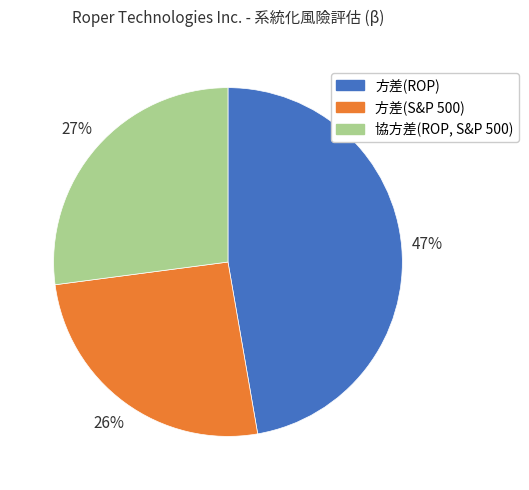

Is it true that 方差(ROP) is 56% of the pie?

False